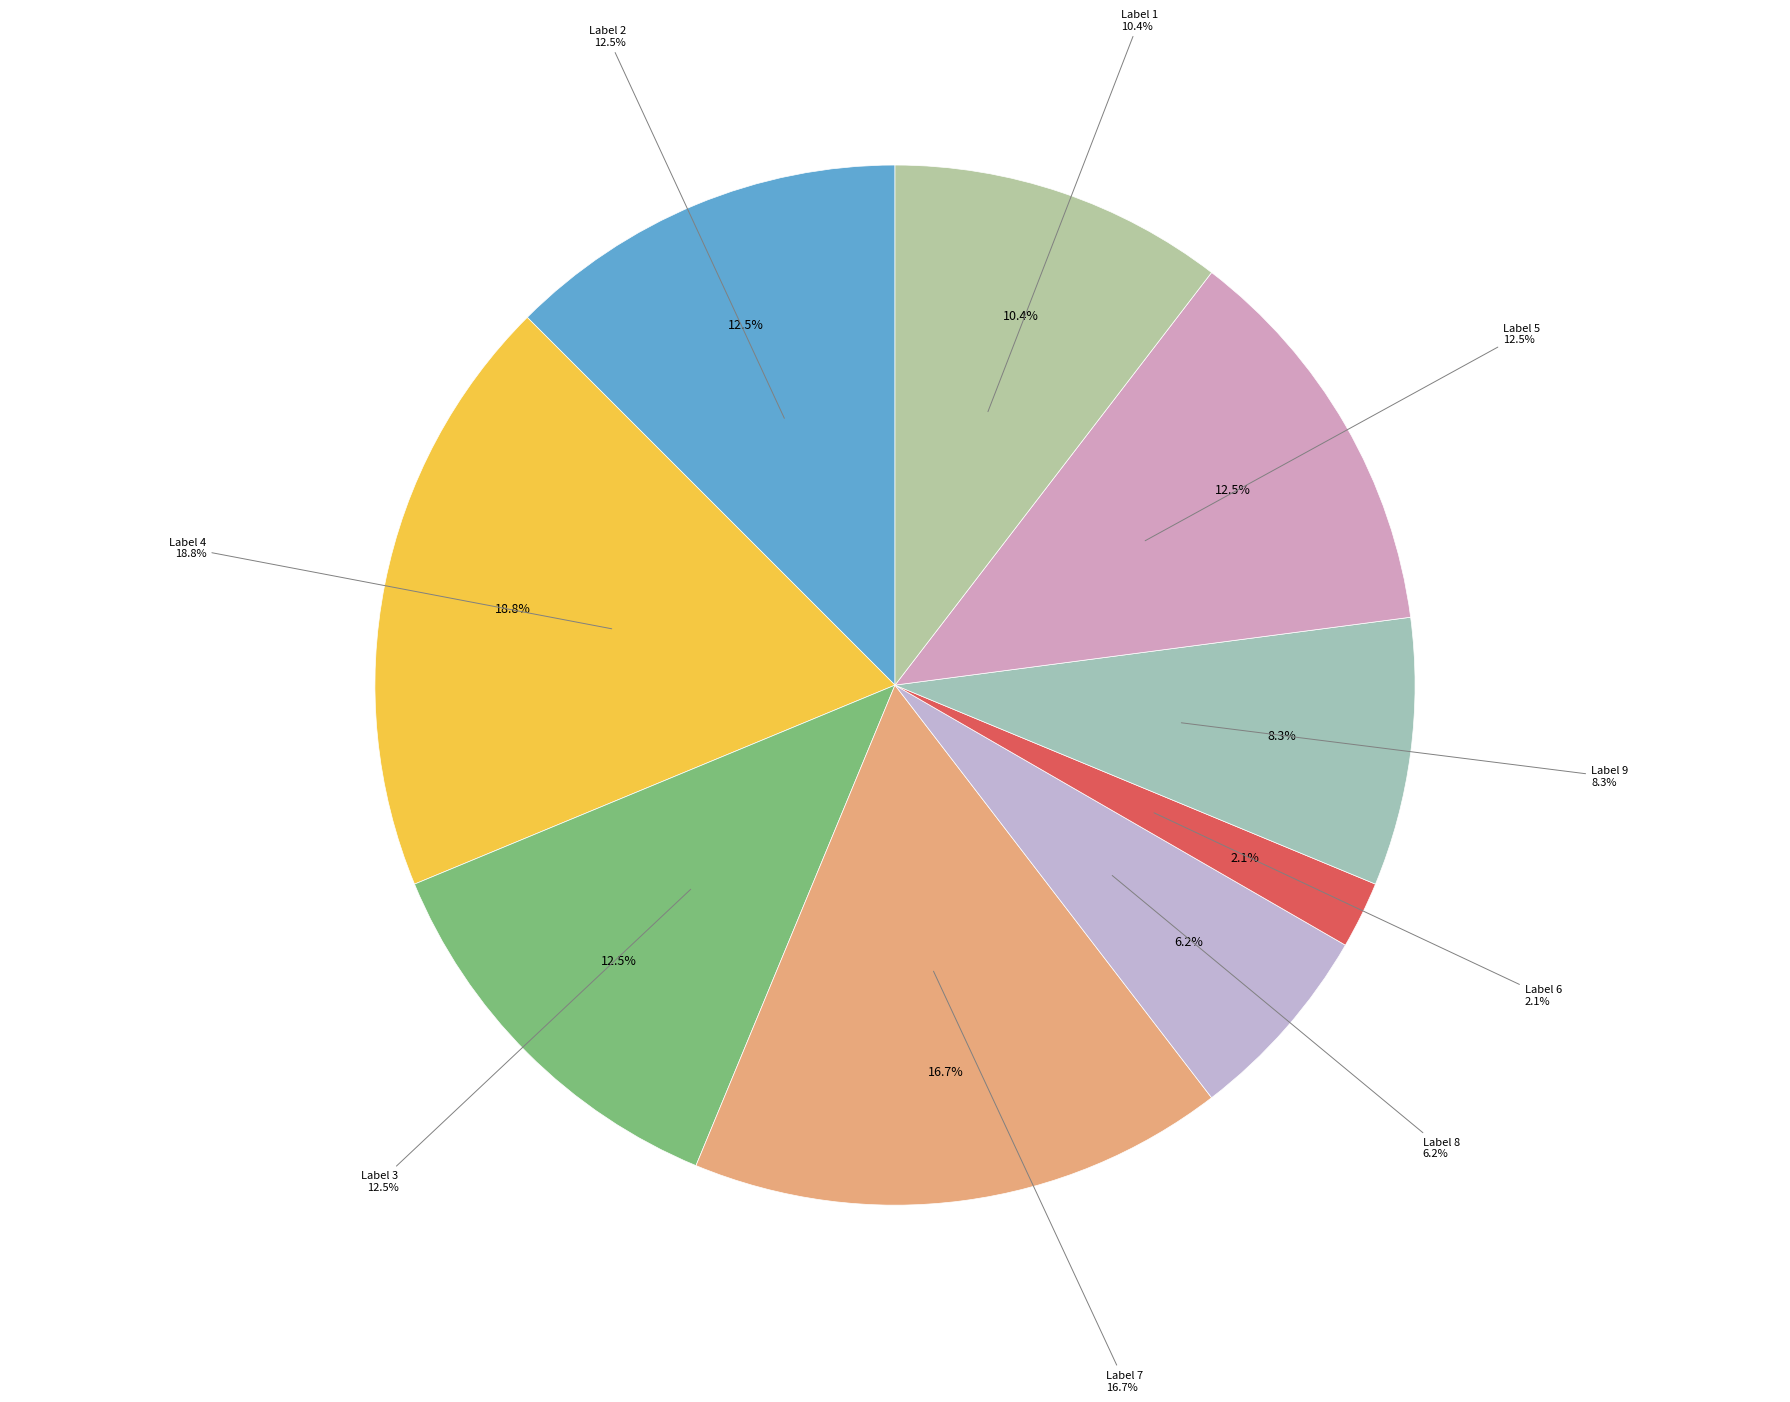

Rank the categories by value from highest to lowest.

4, 7, 2, 3, 5, 1, 9, 8, 6